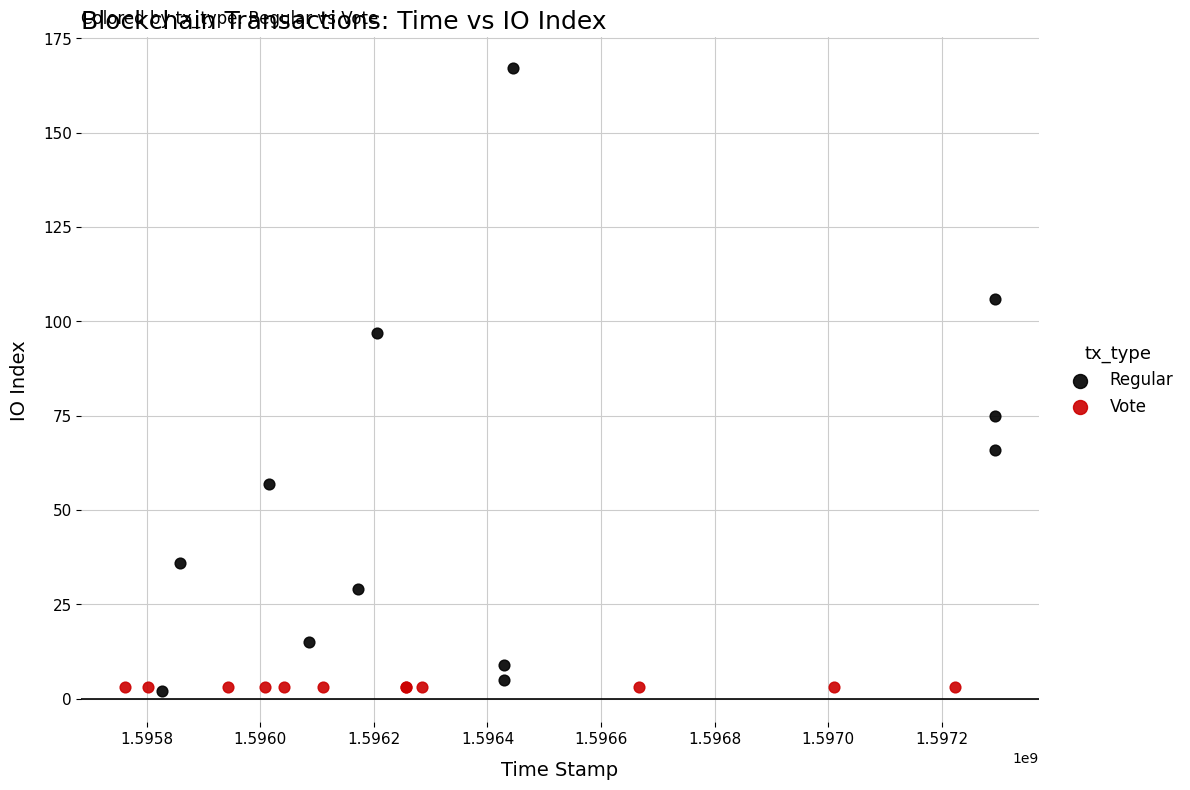

Which series contains the highest Y value?

Regular